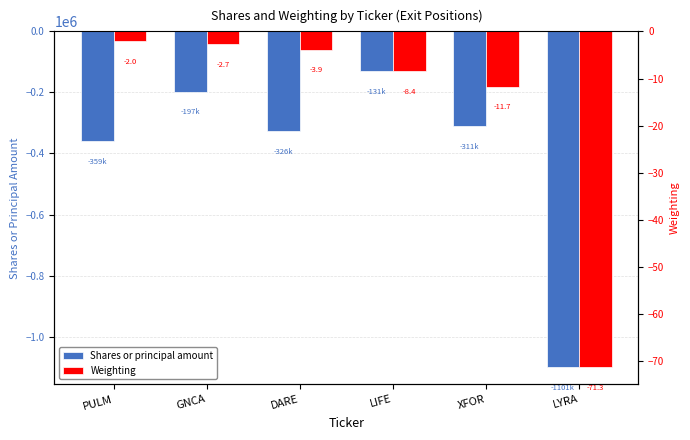

What is the label of the 4th bar from the right?

DARE